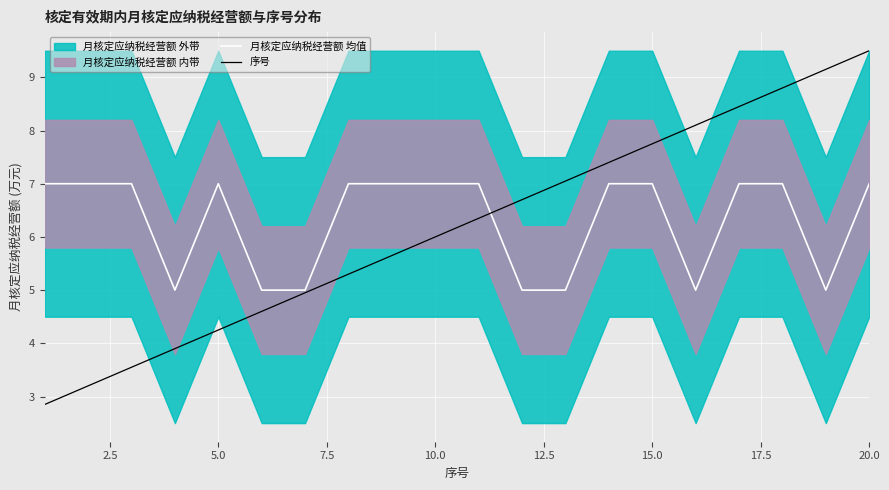

True or false: 序号 has more than 2 interior local peaks.

False